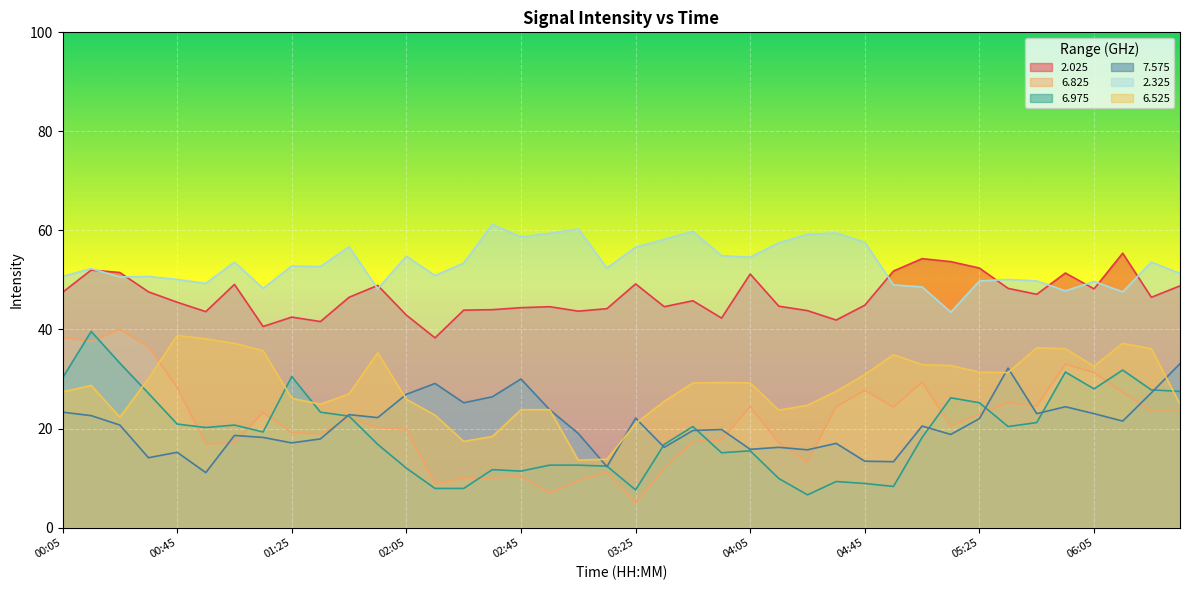

At which category does 7.575 reach its first local peak?

00:45